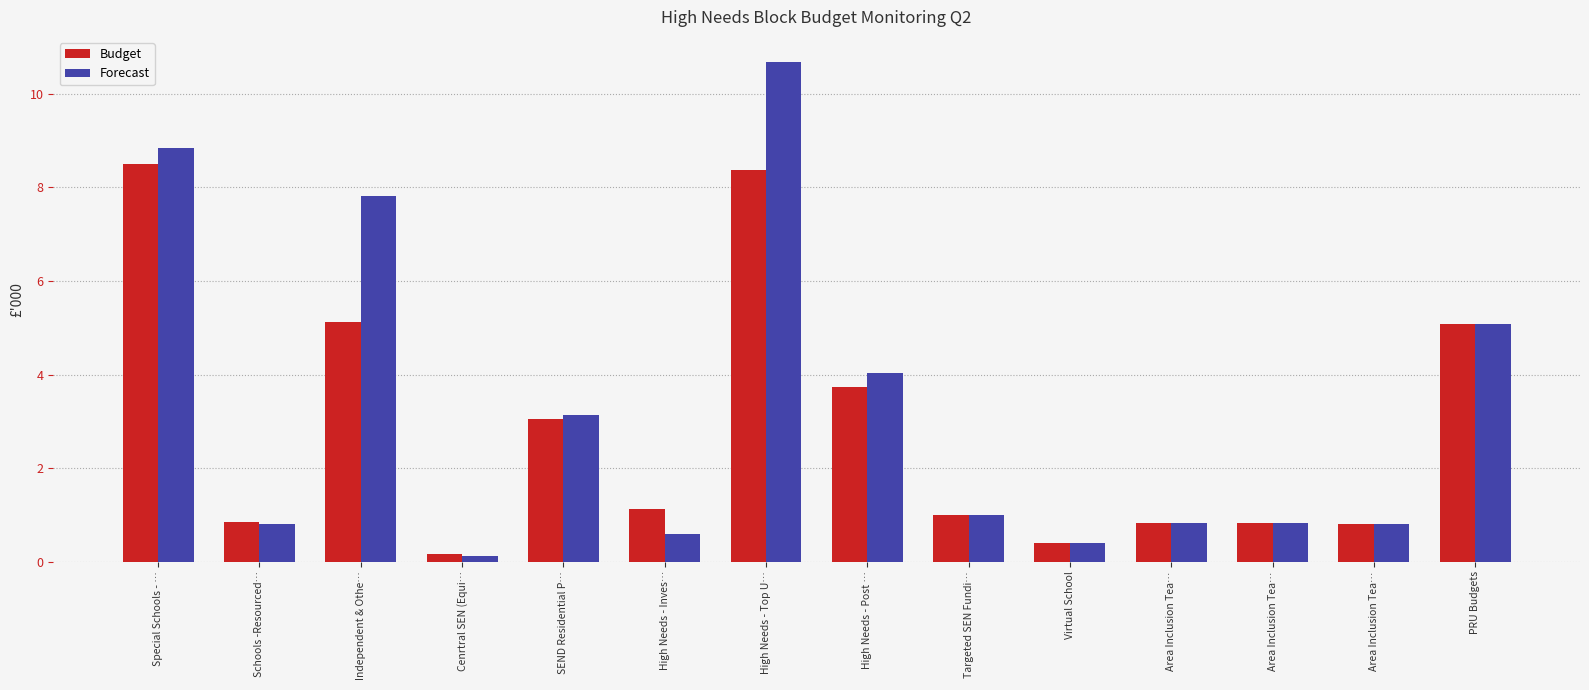

List the labels in order of Budget value, largest first.

Special Schools - …, High Needs - Top U…, Independent & Othe…, PRU Budgets, High Needs - Post …, SEND Residential P…, High Needs - Inves…, Targeted SEN Fundi…, Schools -Resourced…, Area Inclusion Tea…, Area Inclusion Tea…, Area Inclusion Tea…, Virtual School, Cenrtral SEN (Equi…